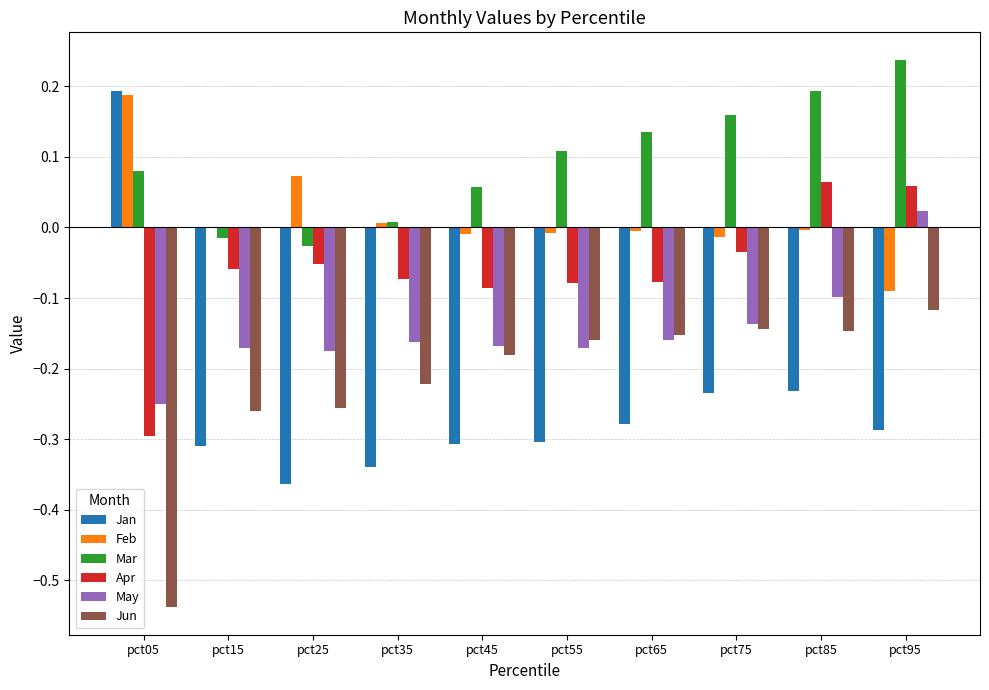

Does the chart contain stacked bars?

No